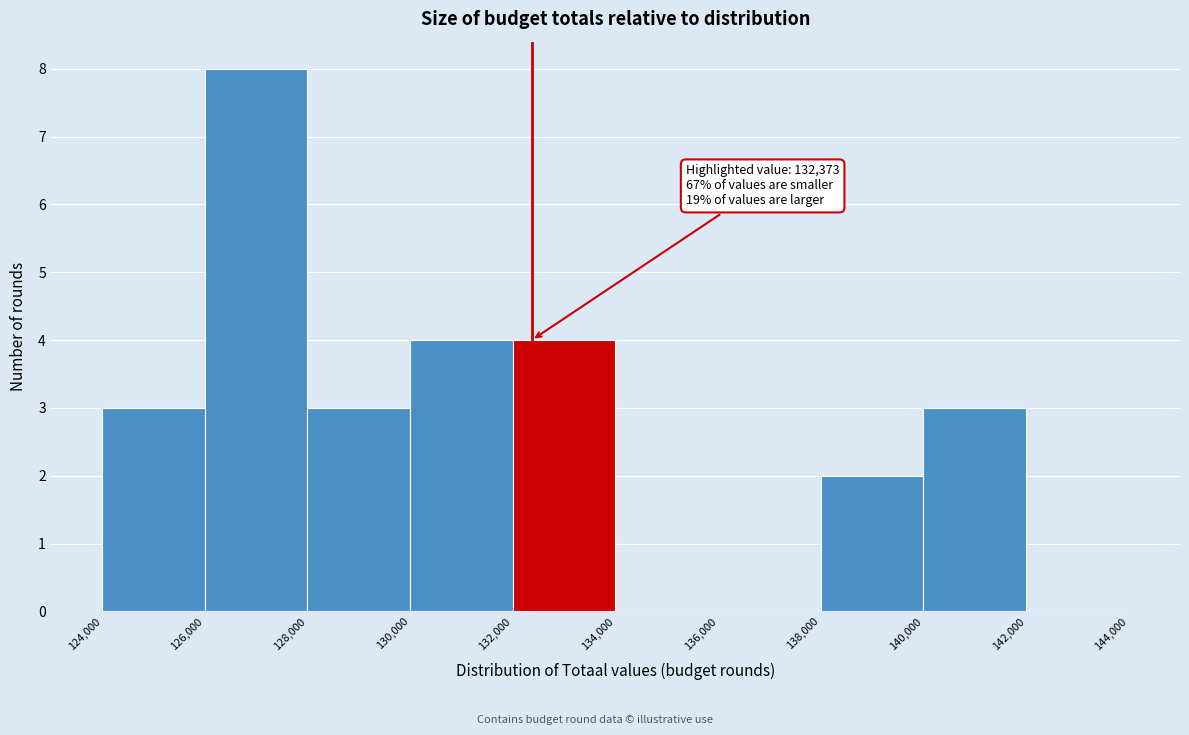

Which range on the x-axis has the tallest bar?

126,000 to 128,000